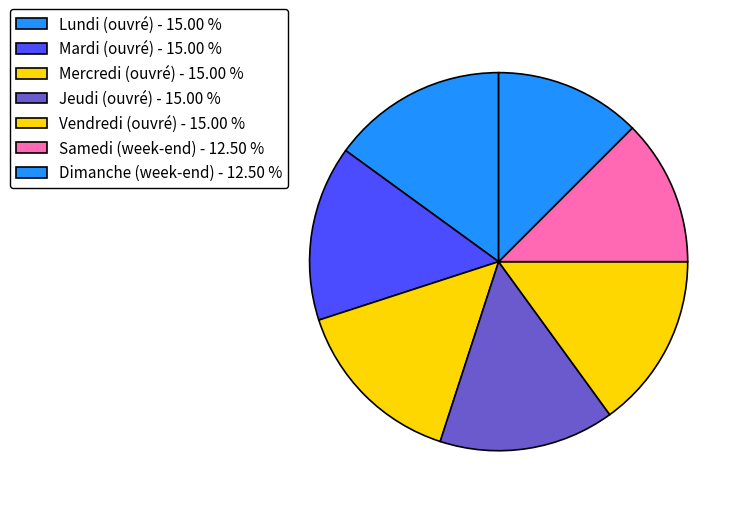

How many slices are in this pie chart?

7